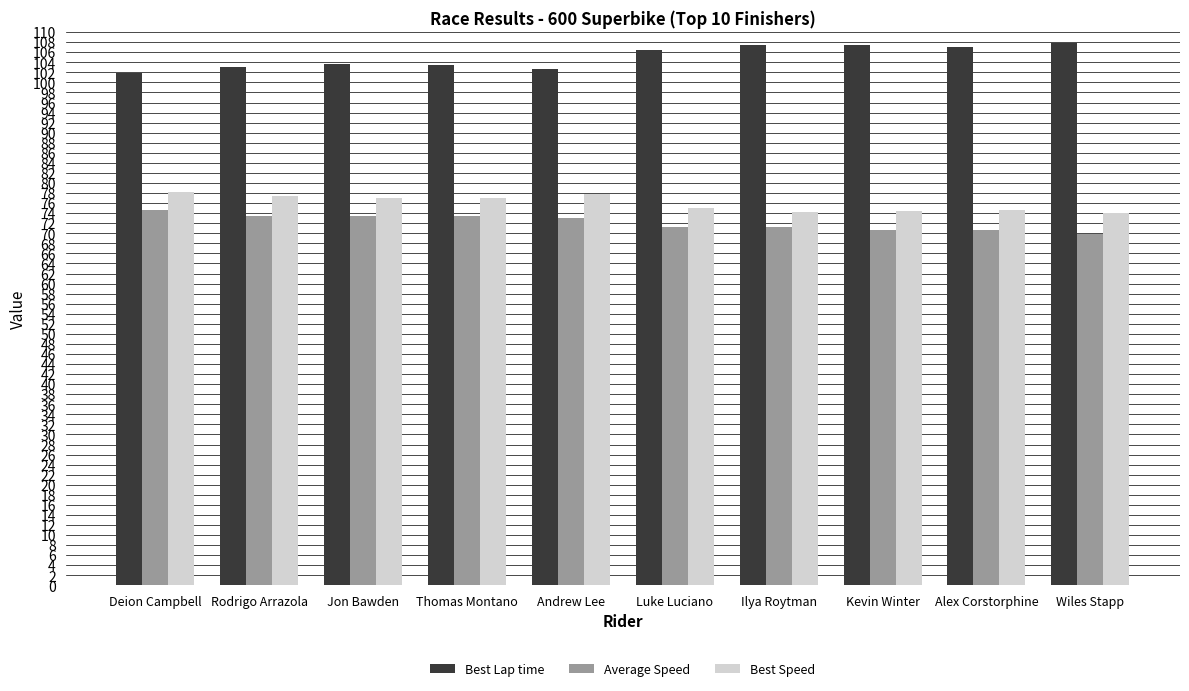

The value of Best Speed at Jon Bawden is 77.0. True or false?

True